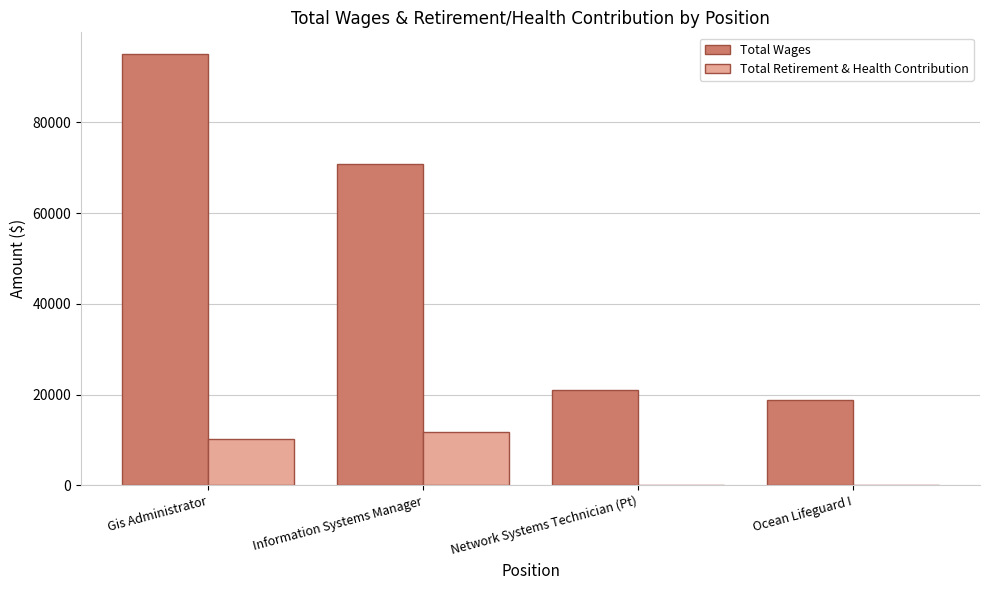

At which category is the sum across all series the highest?

Gis Administrator